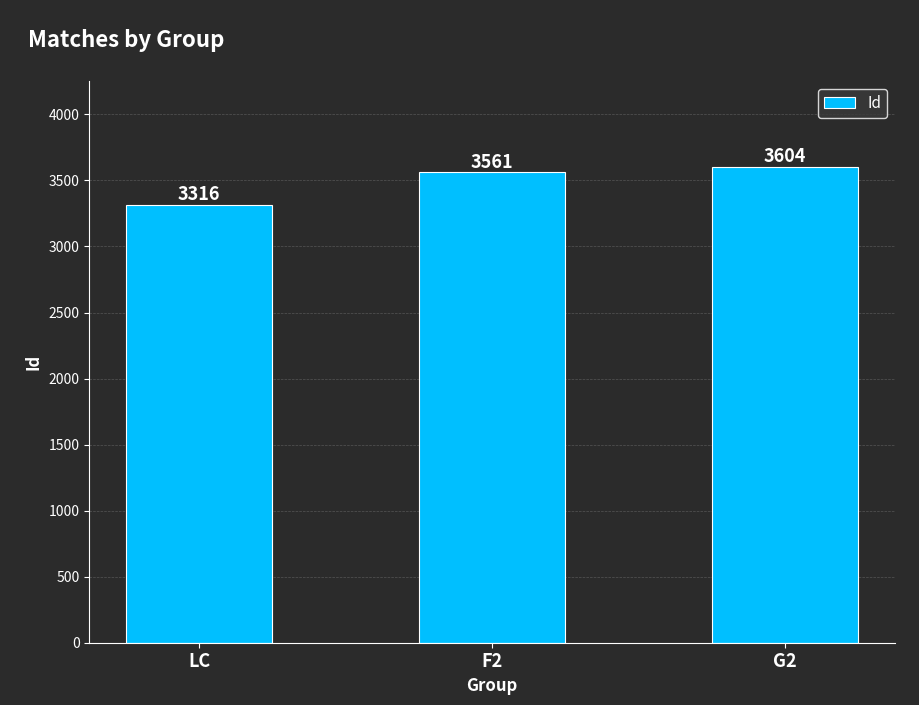

What is the sum of all values?

10481